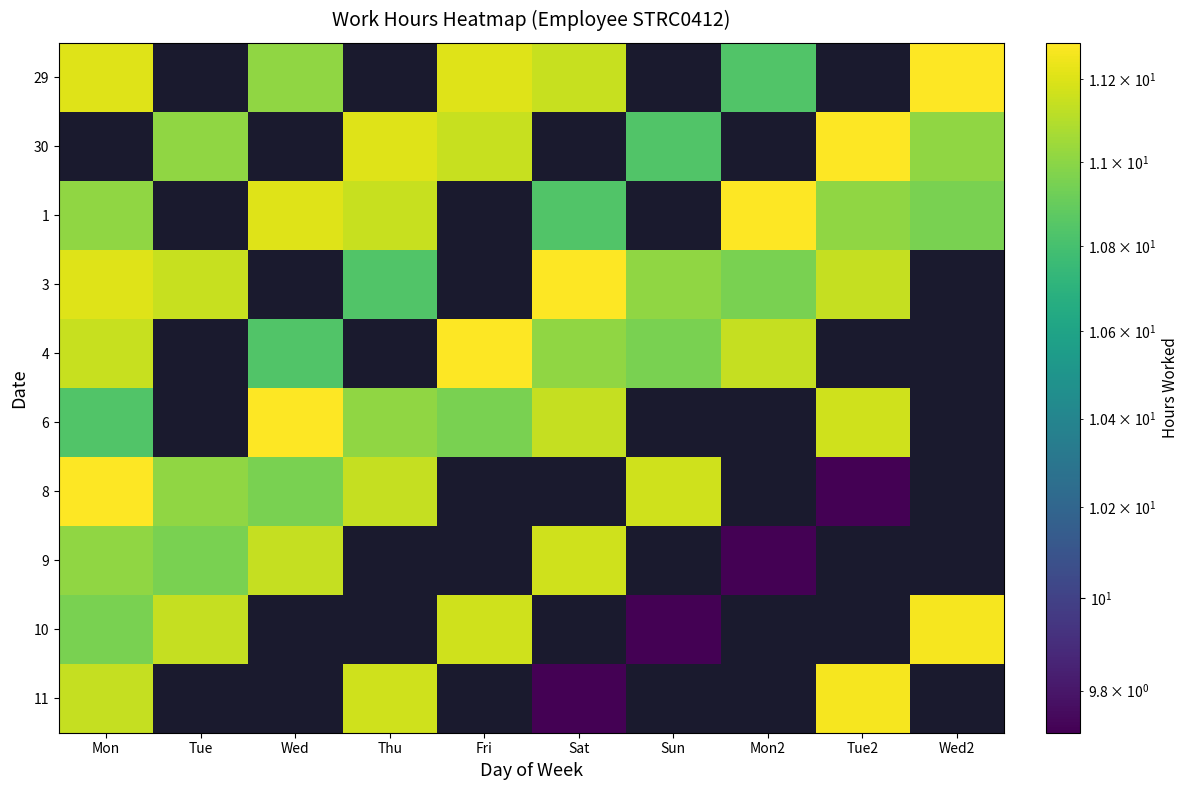

How many categories are shown in the chart?

10